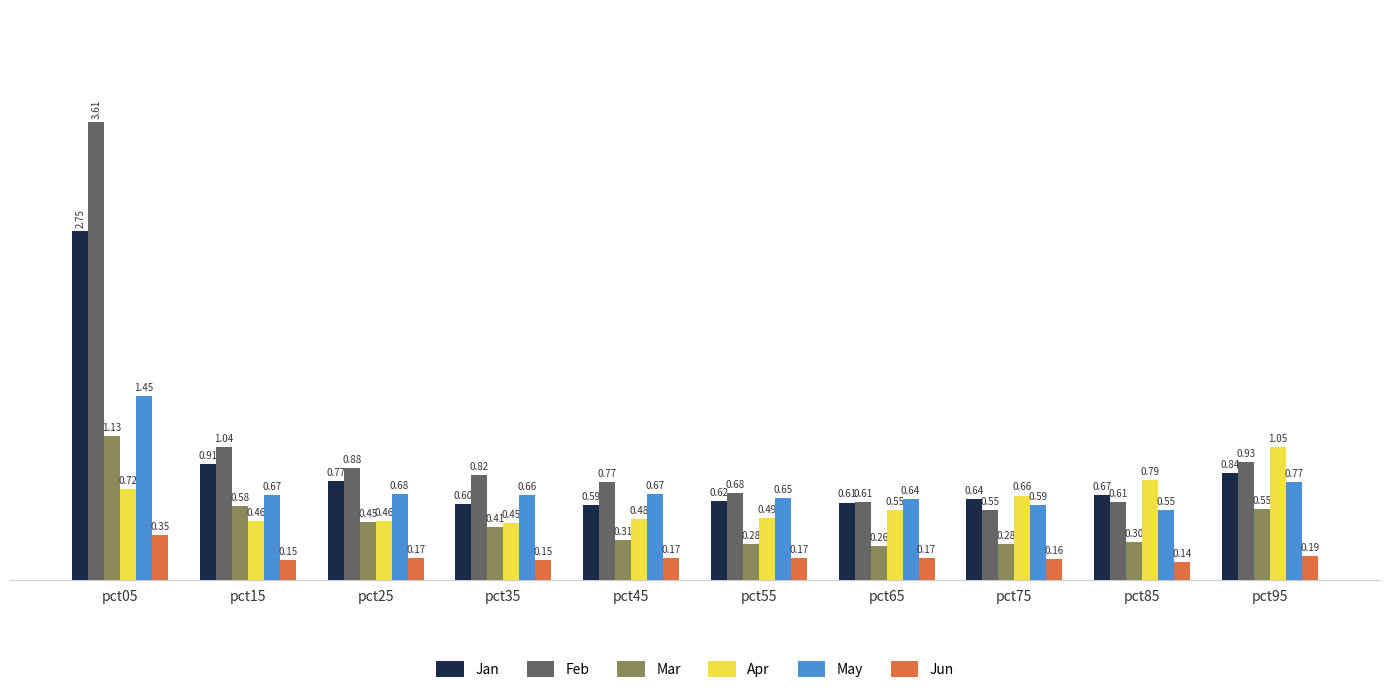

What is the sum of all Jan values?

9.0